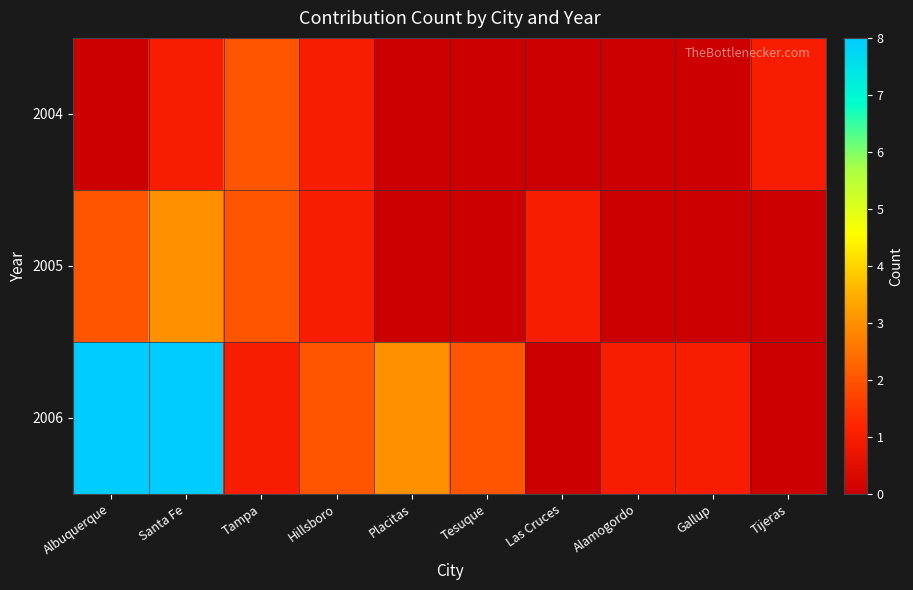

What is the total value across all series at Gallup?

1